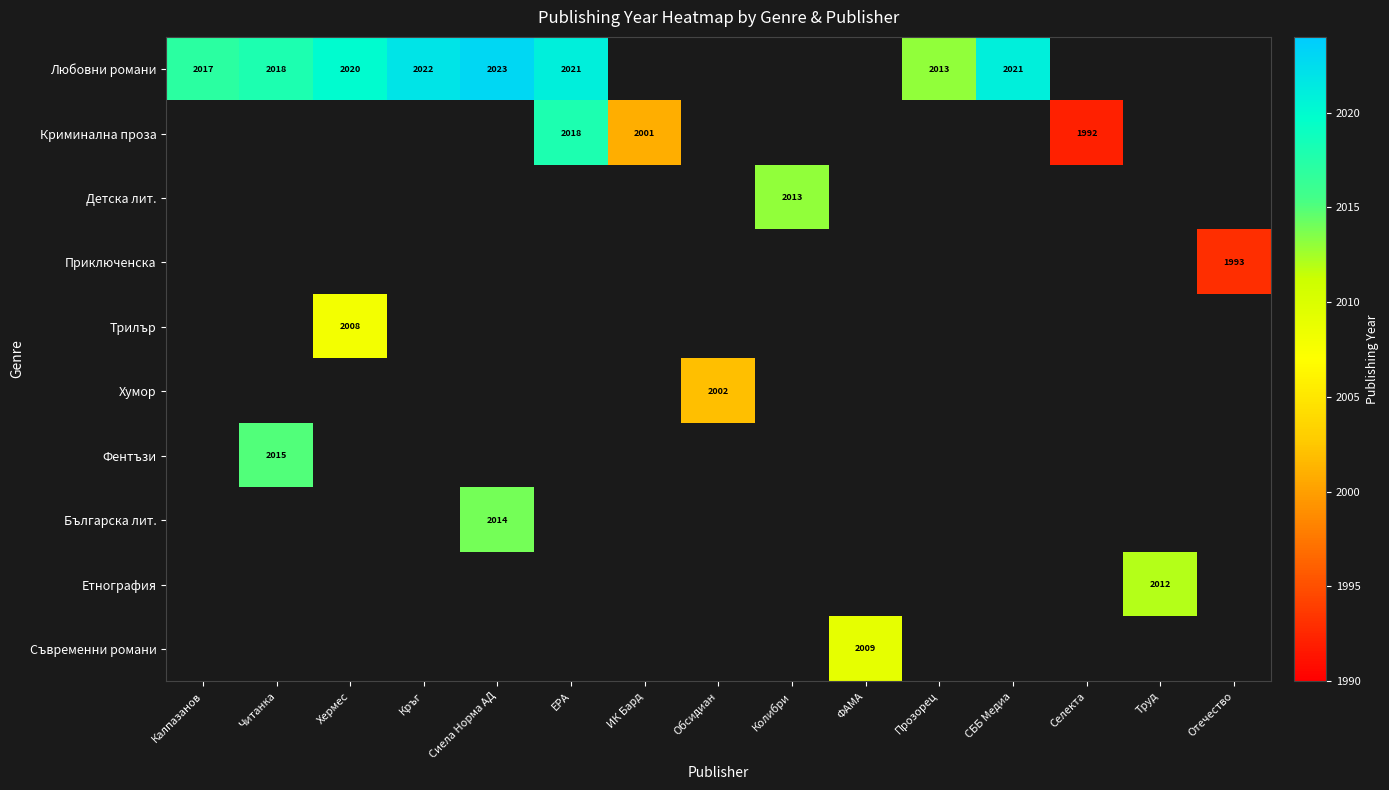

Count the number of data series in this chart.

10